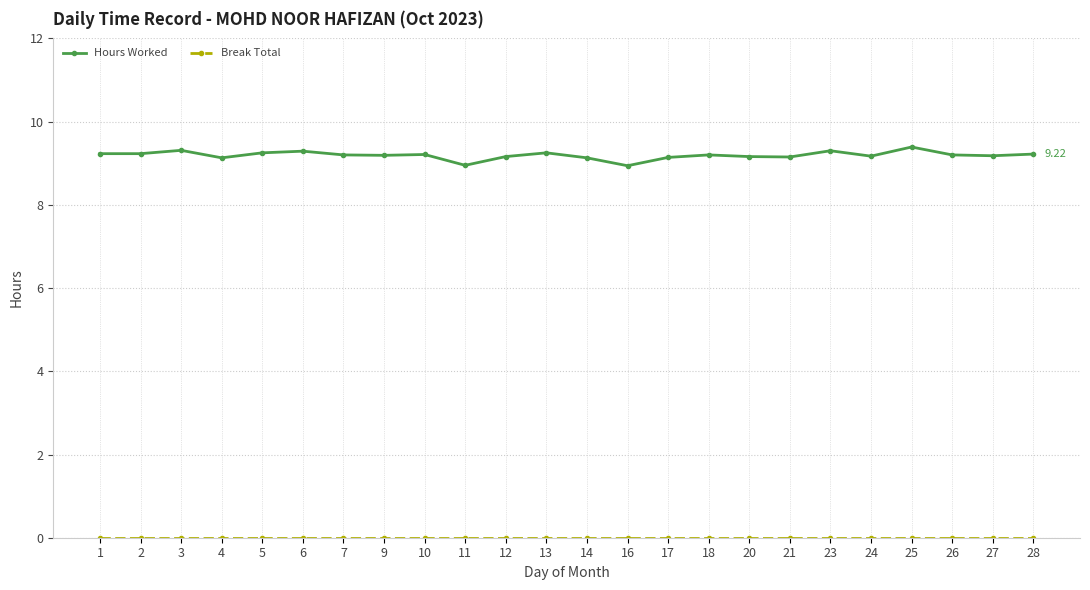

What is the average value of the Hours Worked series?

9.2